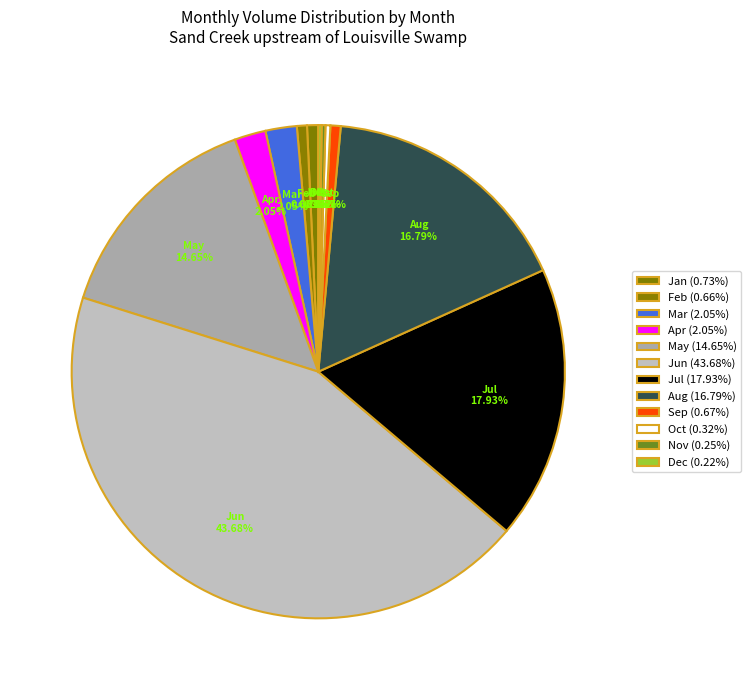

Approximately how many times larger is the value at Jul compared to Jun?

0.4